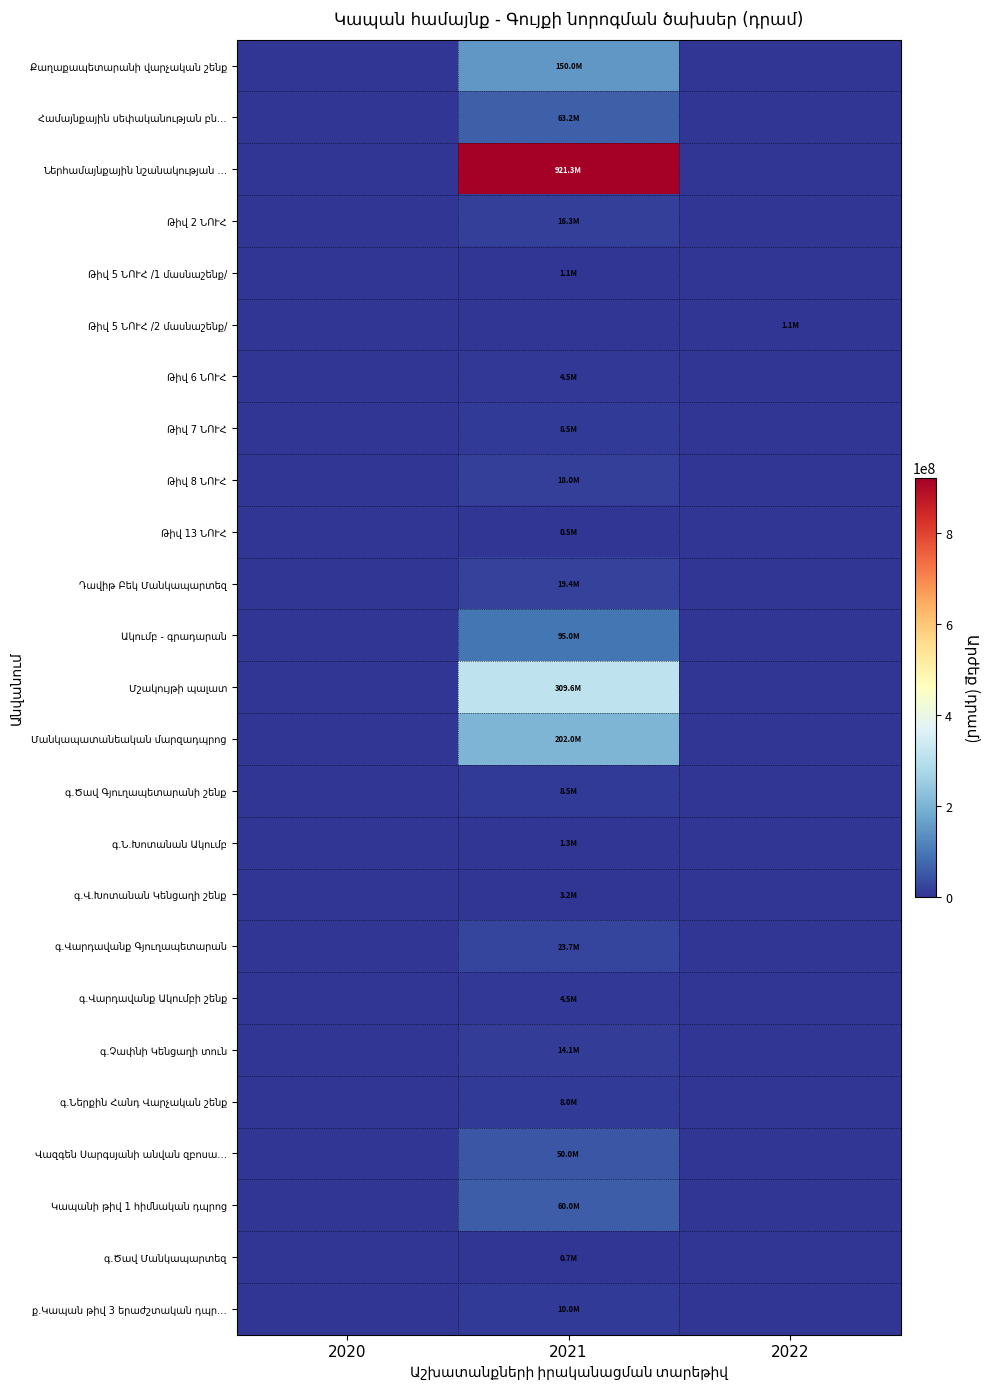

Between 2021 and 2022, which is larger?

2021